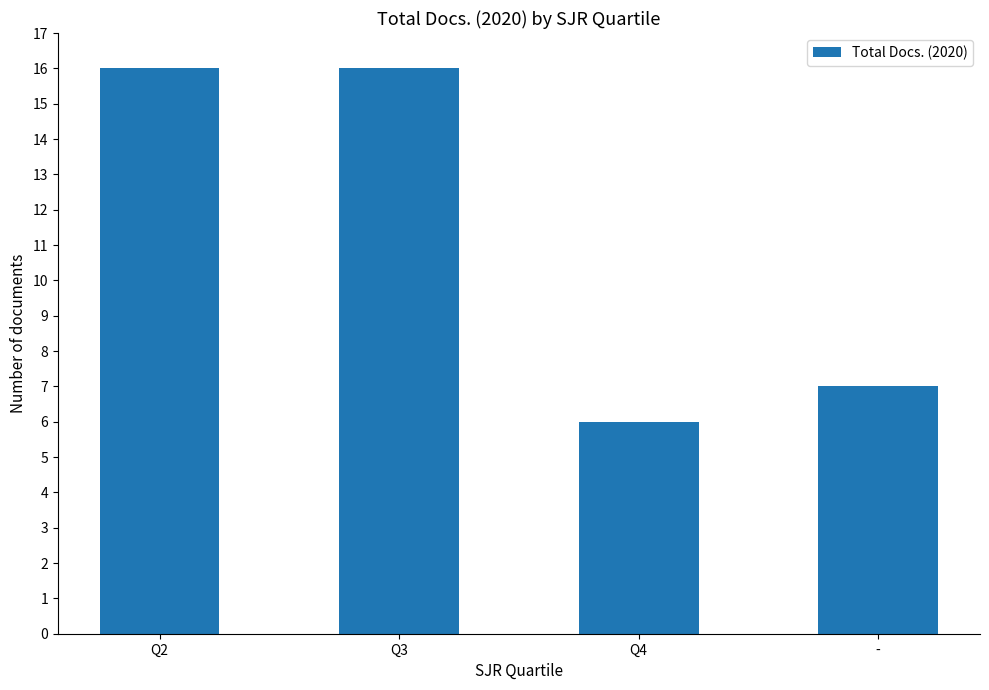

Reading right to left, what are all the values shown in this chart?

-=7	Q4=6	Q3=16	Q2=16